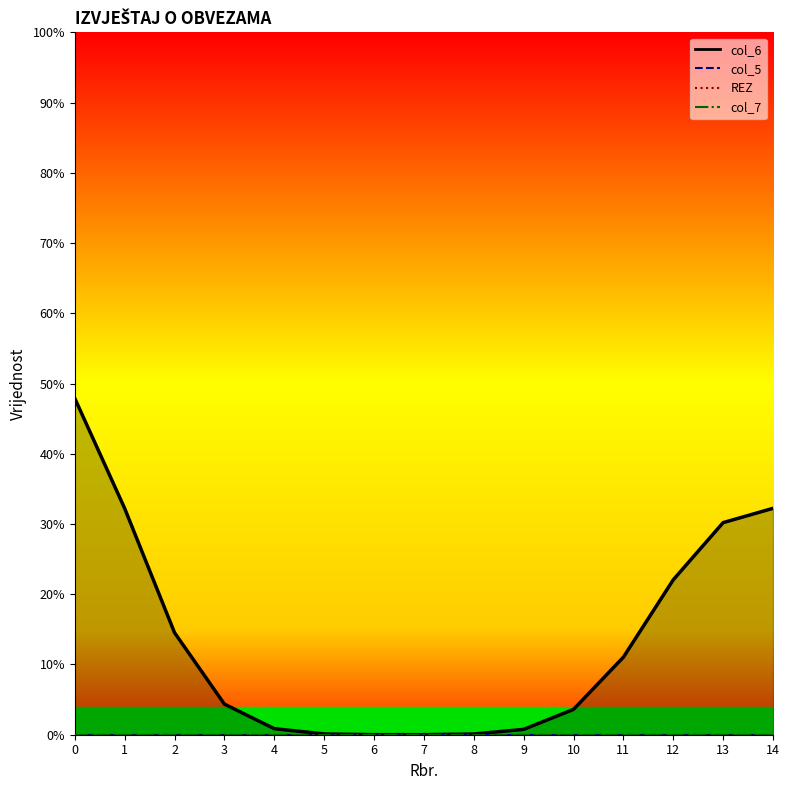

What is the sum of the col_6 line values at 8 and 12?

22.2